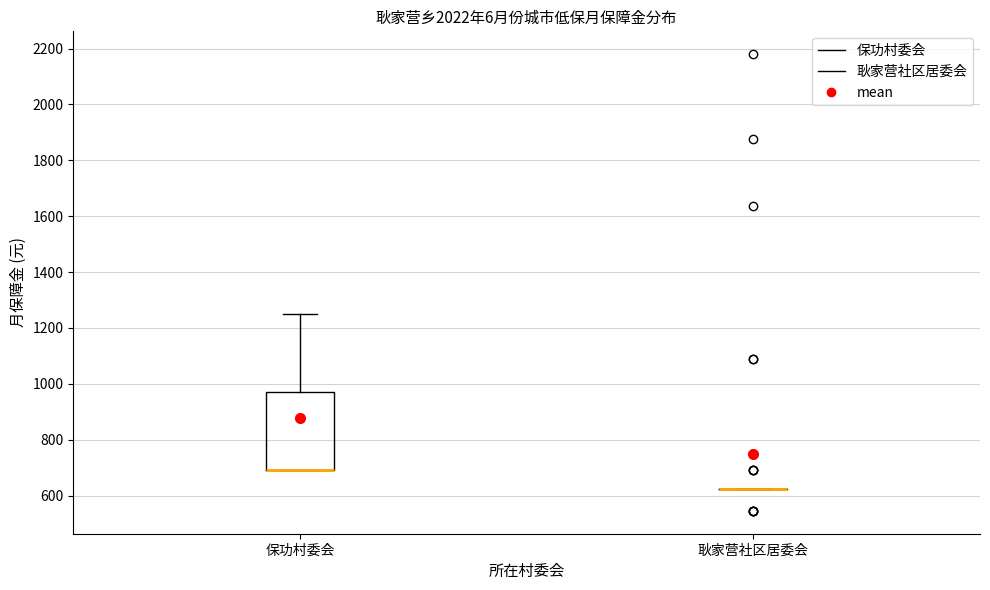

Reading left to right, read every box against the y-axis: the position of its median line, the range the box covers, and the ends of its whiskers. The values are not printed on the chart, so give them approximately, as read against the axis.

保功村委会: median 700 (drawn on the box's lower edge), box 700 to 980, whiskers 700 to 1260
耿家营社区居委会: box collapsed to a line at 620, whiskers 620 to 620